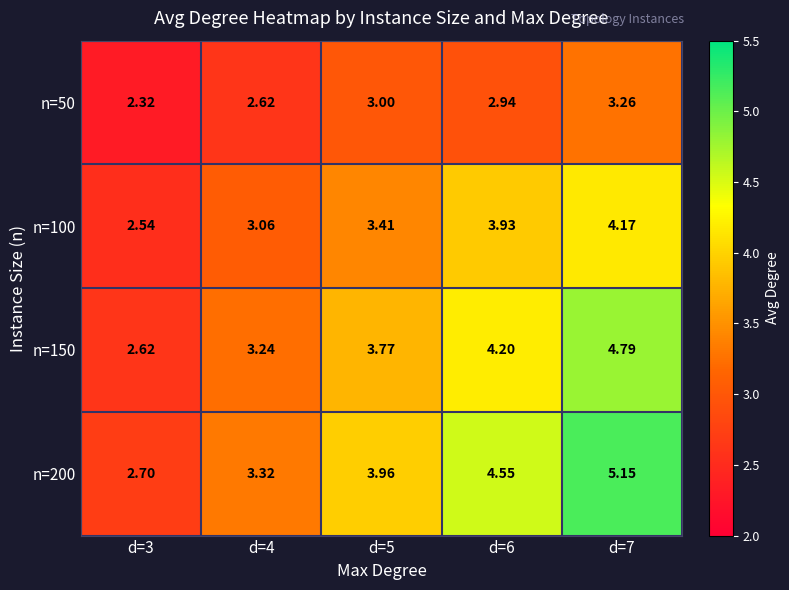

Is the value of n=100 at d=3 greater than the value of n=150 at d=7?

No